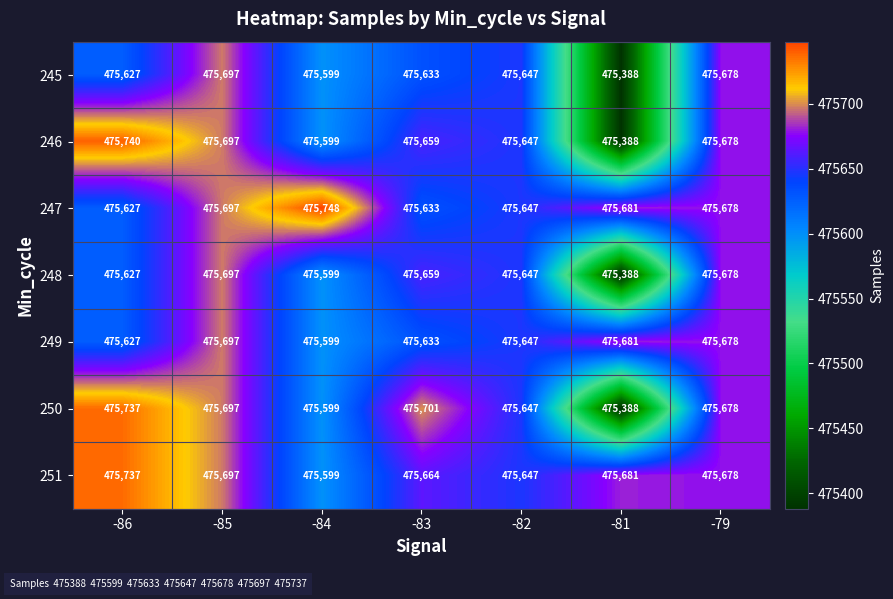

Which series has the largest total across all categories?

247